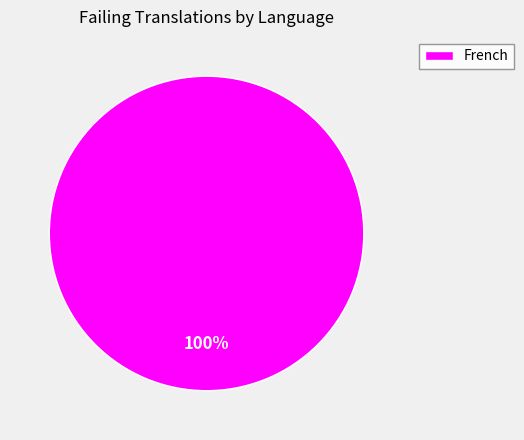

Which category accounts for the majority?

French